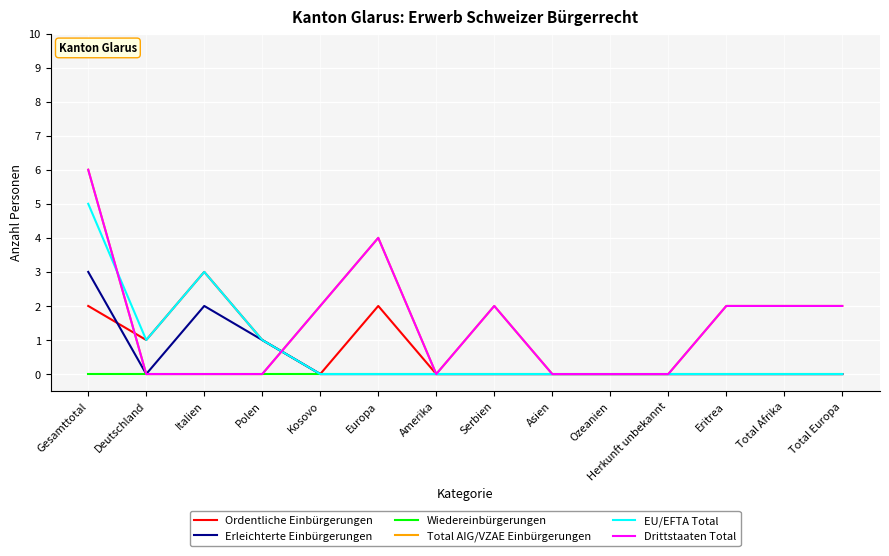

Is this an area chart (filled region under the line)?

No